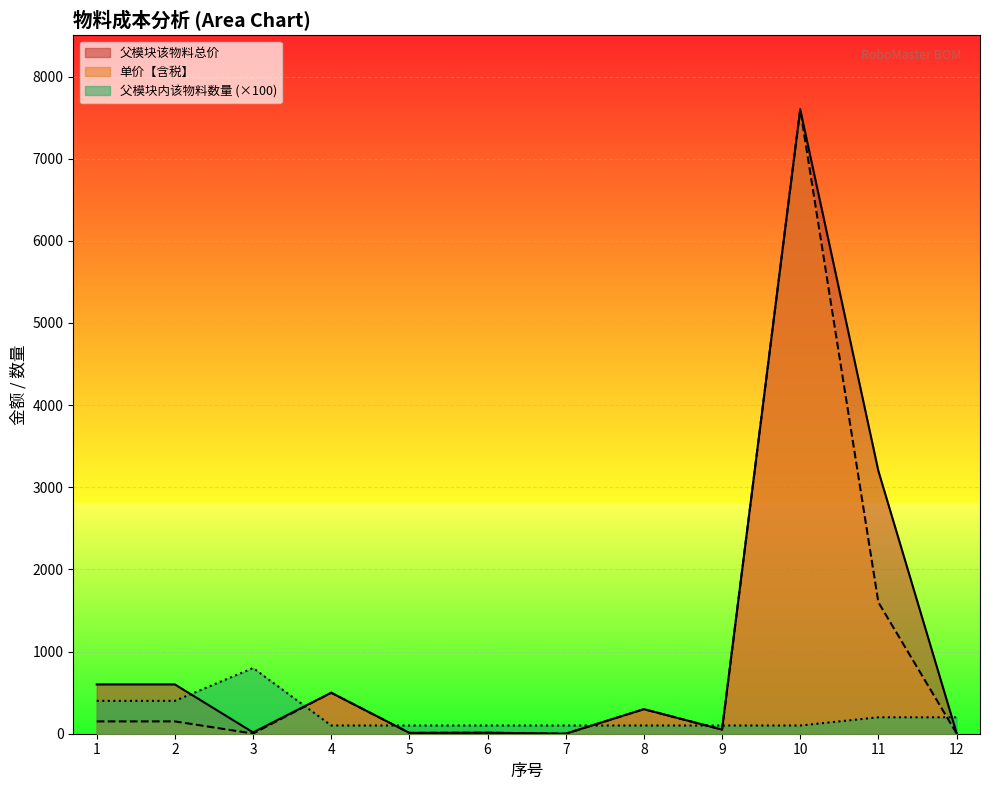

At which label does 父模块内该物料数量 reach its minimum?

4